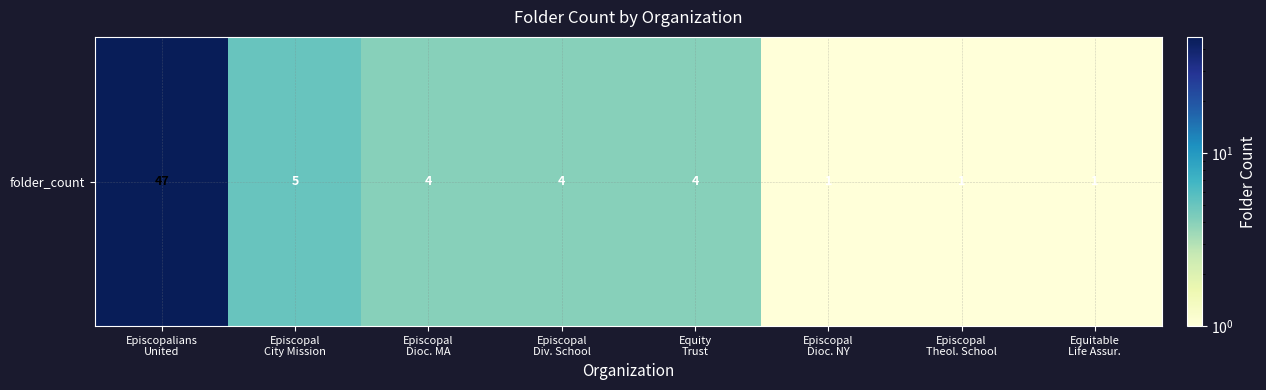

List the labels in order of value, largest first.

Episcopalians
United, Episcopal
City Mission, Episcopal
Dioc. MA, Episcopal
Div. School, Equity
Trust, Episcopal
Dioc. NY, Episcopal
Theol. School, Equitable
Life Assur.